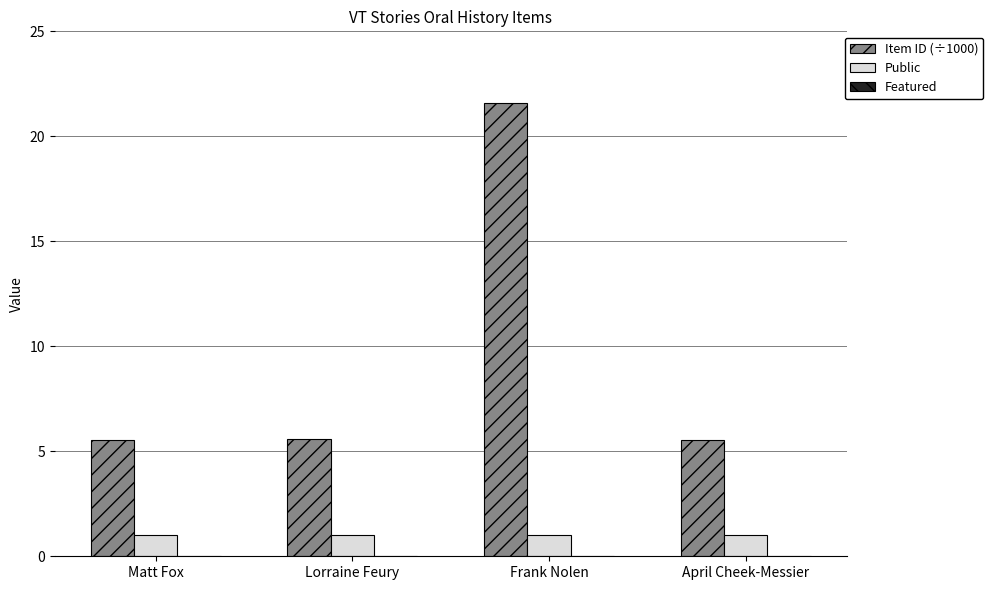

The value of Item ID (÷1000) at Matt Fox is 5.5. True or false?

True